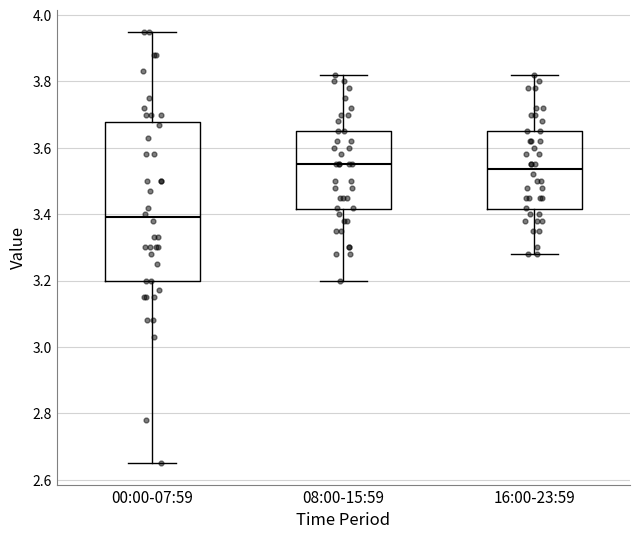

Reading left to right, transcribe this box plot: for each box, give where its median line is, the range the box spans, and where its two whiskers end, as read against the y-axis. The values are not printed on the chart, so give them approximately, as read against the axis.

00:00-07:59: median 3.40, box 3.20 to 3.68, whiskers 2.66 to 3.96
08:00-15:59: median 3.56, box 3.42 to 3.66, whiskers 3.20 to 3.82
16:00-23:59: median 3.54, box 3.42 to 3.66, whiskers 3.28 to 3.82